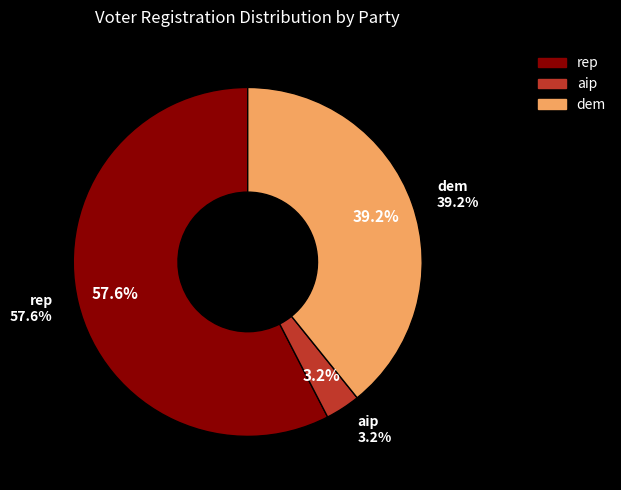

True or false: nlp accounts for 0% of the total.

True